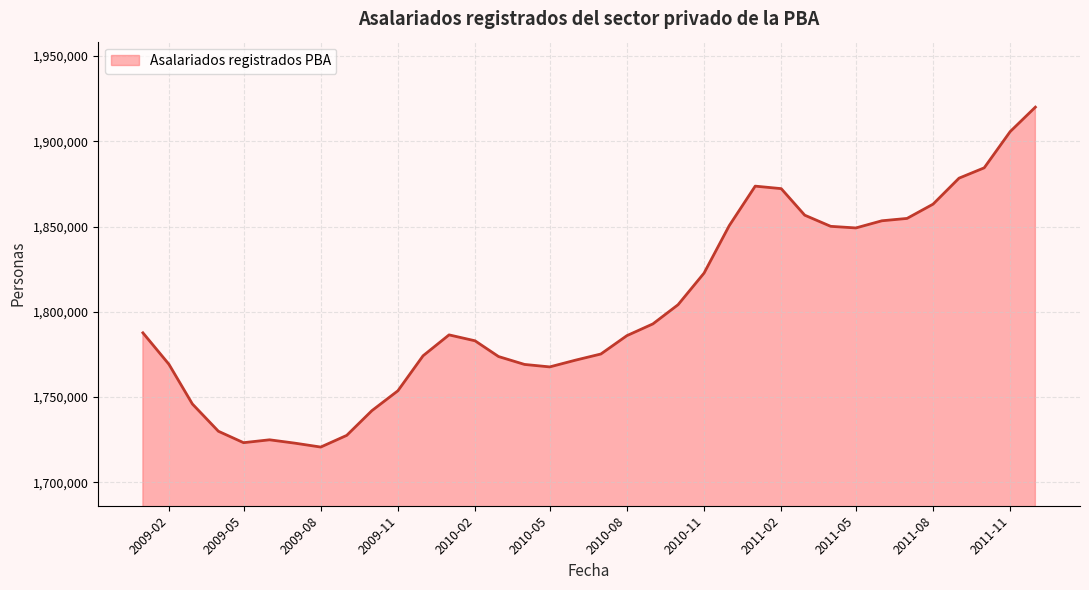

What is the difference between the maximum and minimum values?

199351